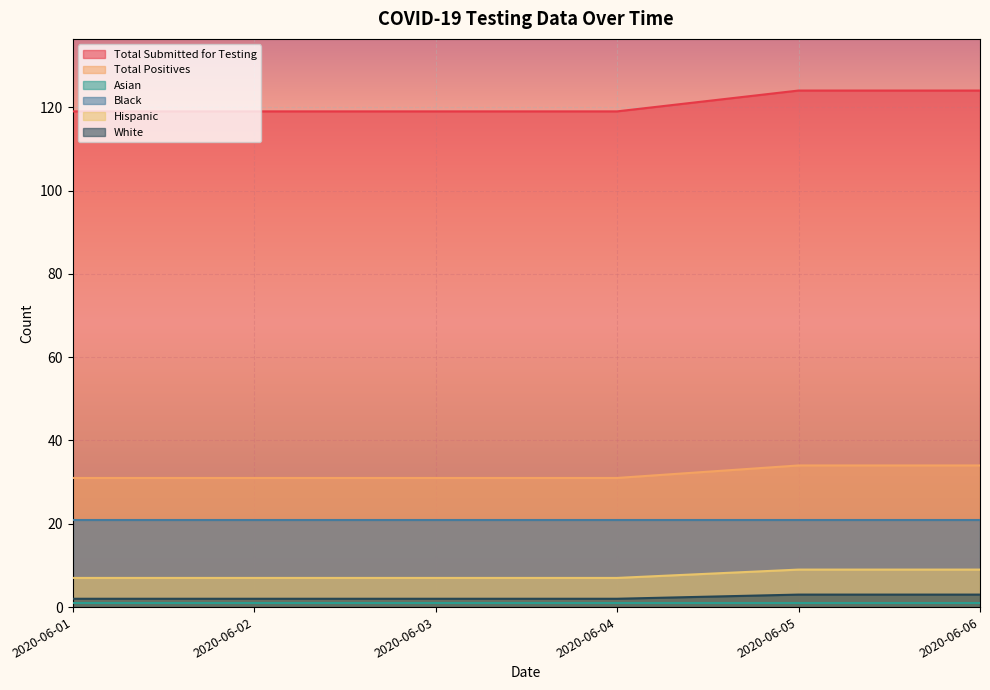

How many Total Submitted for Testing values are between 119 and 124?

6